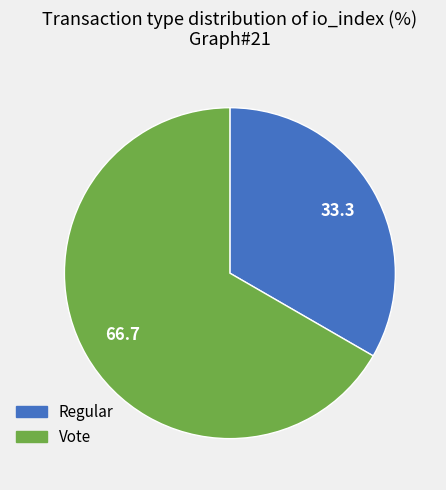

The Vote slice represents 67% of the pie. True or false?

True